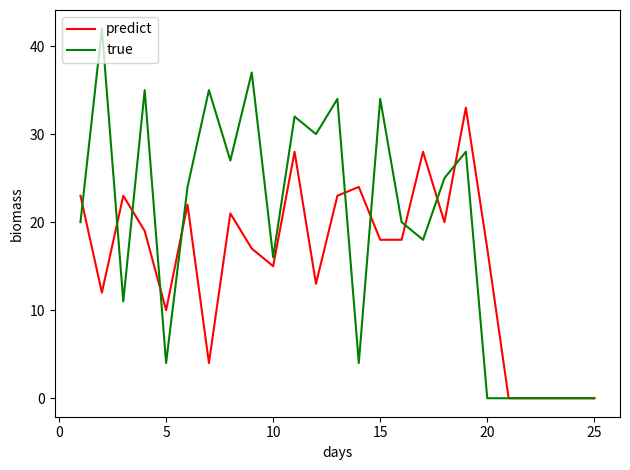

Which series has the widest spread of values?

true